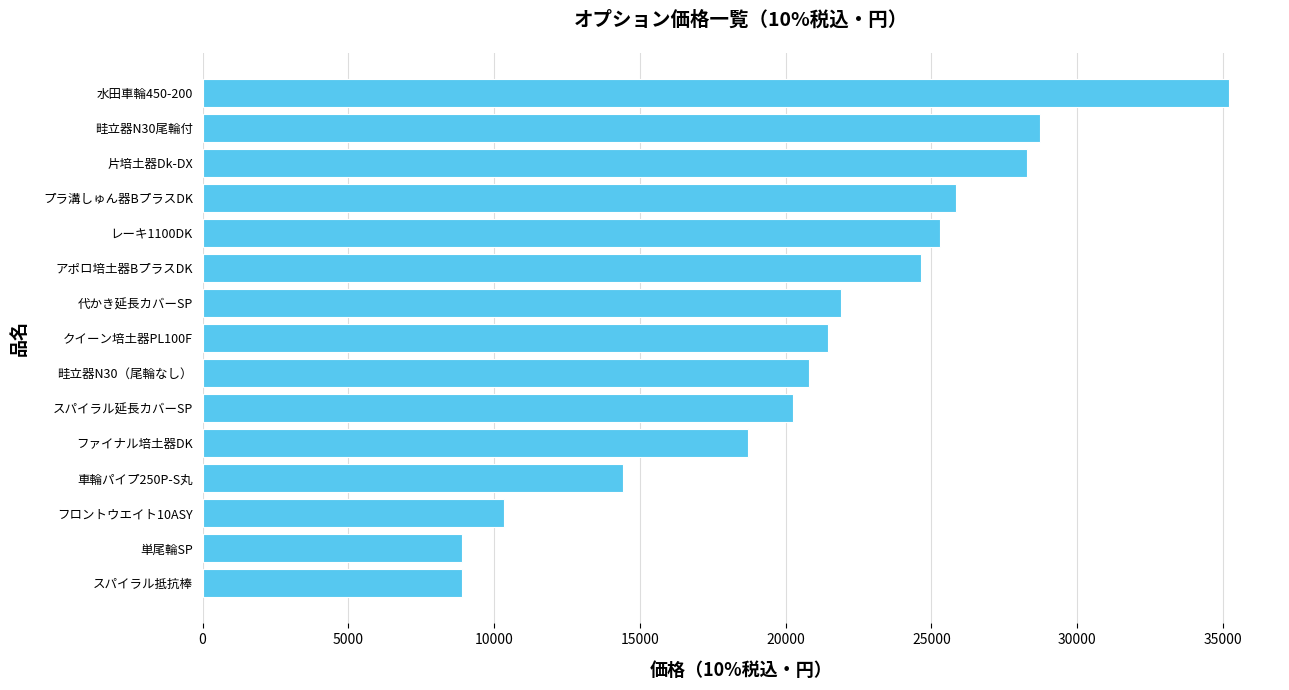

Reading bottom to top, transcribe all the data shown in this chart.

スパイラル抵抗棒=8910	単尾輪SP=8910	フロントウエイト10ASY=10340	車輪パイプ250P-S丸=14410	ファイナル培土器DK=18700	スパイラル延長カバーSP=20240	畦立器N30（尾輪なし）=20790	クイーン培土器PL100F=21450	代かき延長カバーSP=21890	アポロ培土器BプラスDK=24640	レーキ1100DK=25300	プラ溝しゅん器BプラスDK=25850	片培土器Dk-DX=28270	畦立器N30尾輪付=28710	水田車輪450-200=35200